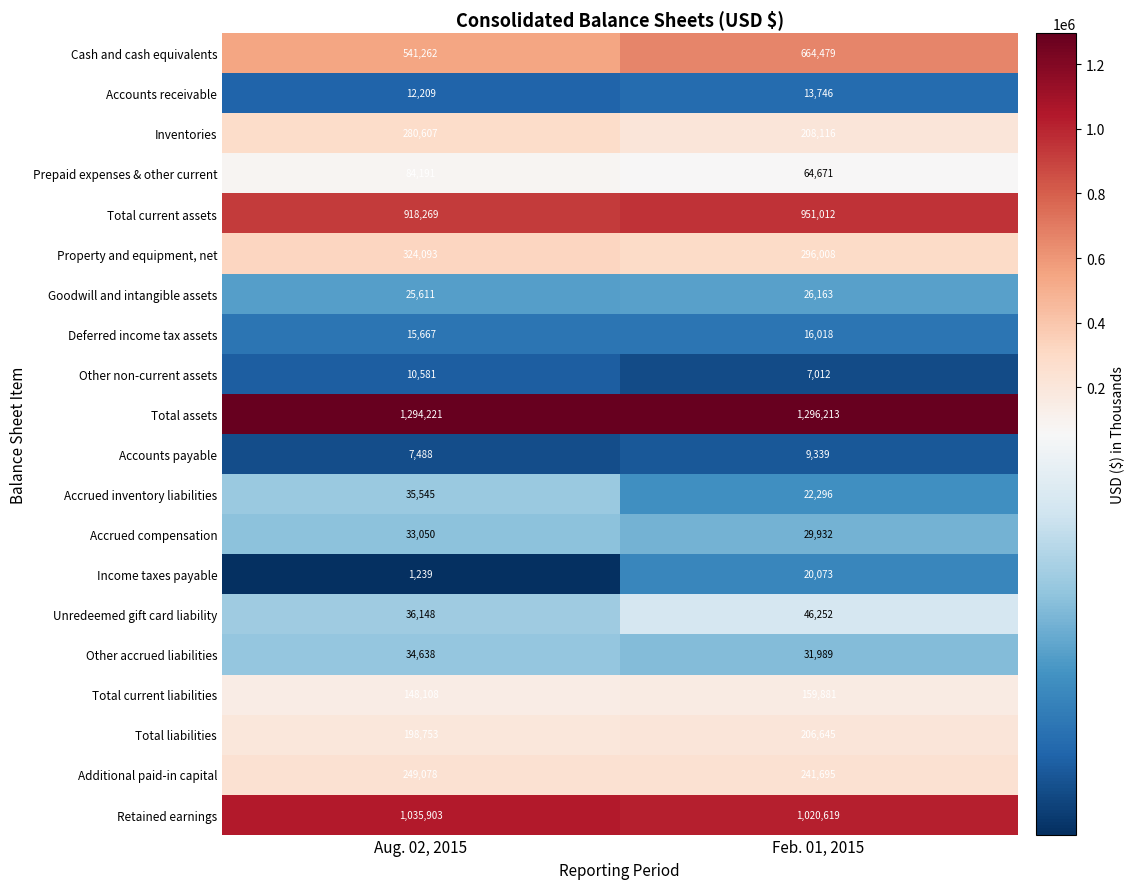

Rank the series by their maximum value, from lowest to highest.

Accounts payable, Other non-current assets, Accounts receivable, Deferred income tax assets, Income taxes payable, Goodwill and intangible assets, Accrued compensation, Other accrued liabilities, Accrued inventory liabilities, Unredeemed gift card liability, Prepaid expenses & other current, Total current liabilities, Total liabilities, Additional paid-in capital, Inventories, Property and equipment, net, Cash and cash equivalents, Total current assets, Retained earnings, Total assets